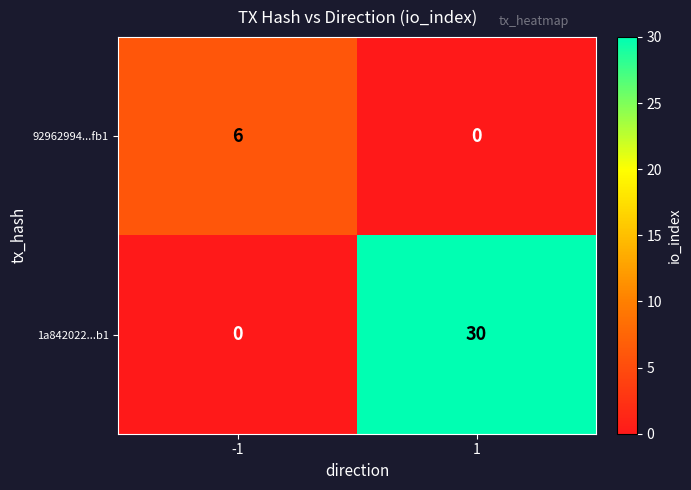

Rank the series by their average value, from lowest to highest.

92962994...fb1, 1a842022...b1